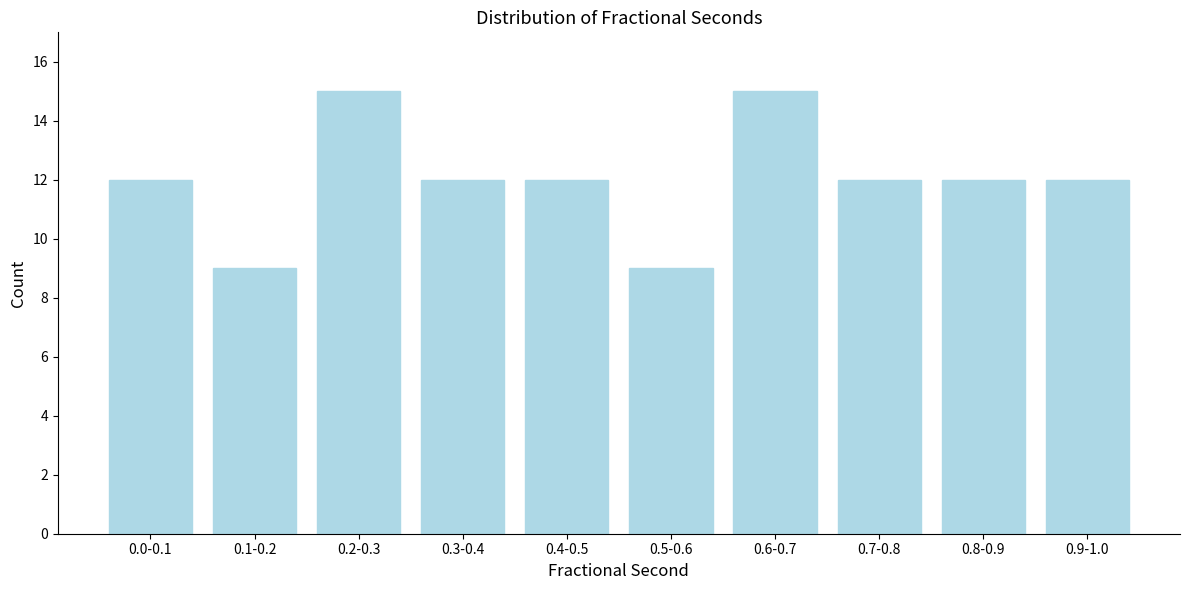

Reading left to right, list all the values displayed in this chart.

12	9	15	12	12	9	15	12	12	12